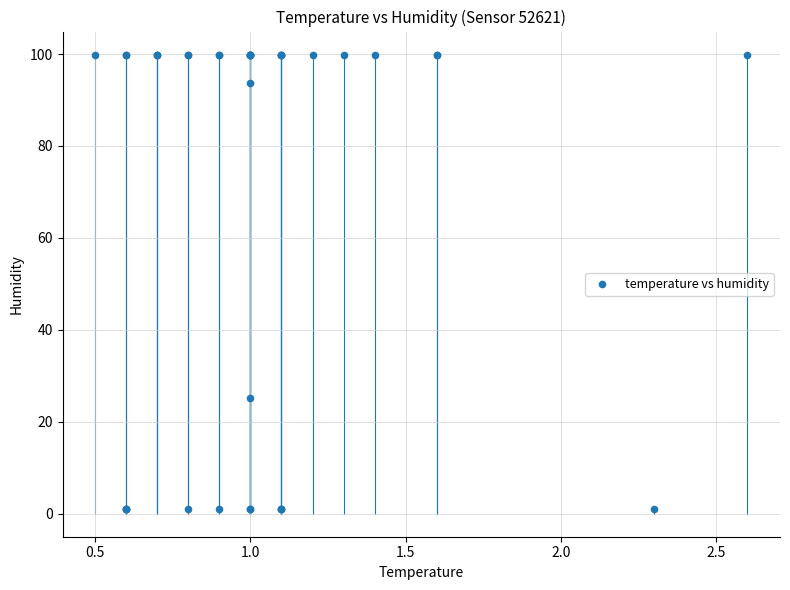

What Y value in the scatter plot is closest to 50?

25.2